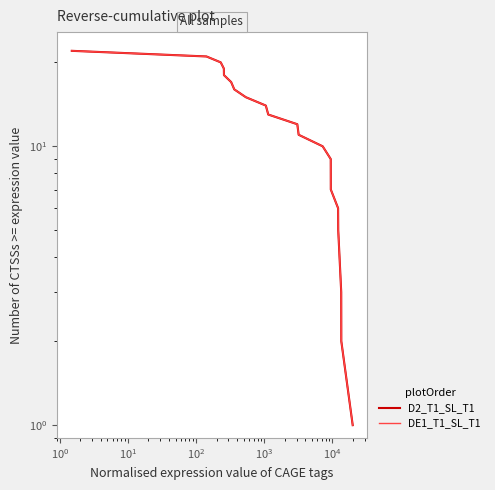

How many data points in DE1_T1_SL_T1 are above 13?

9